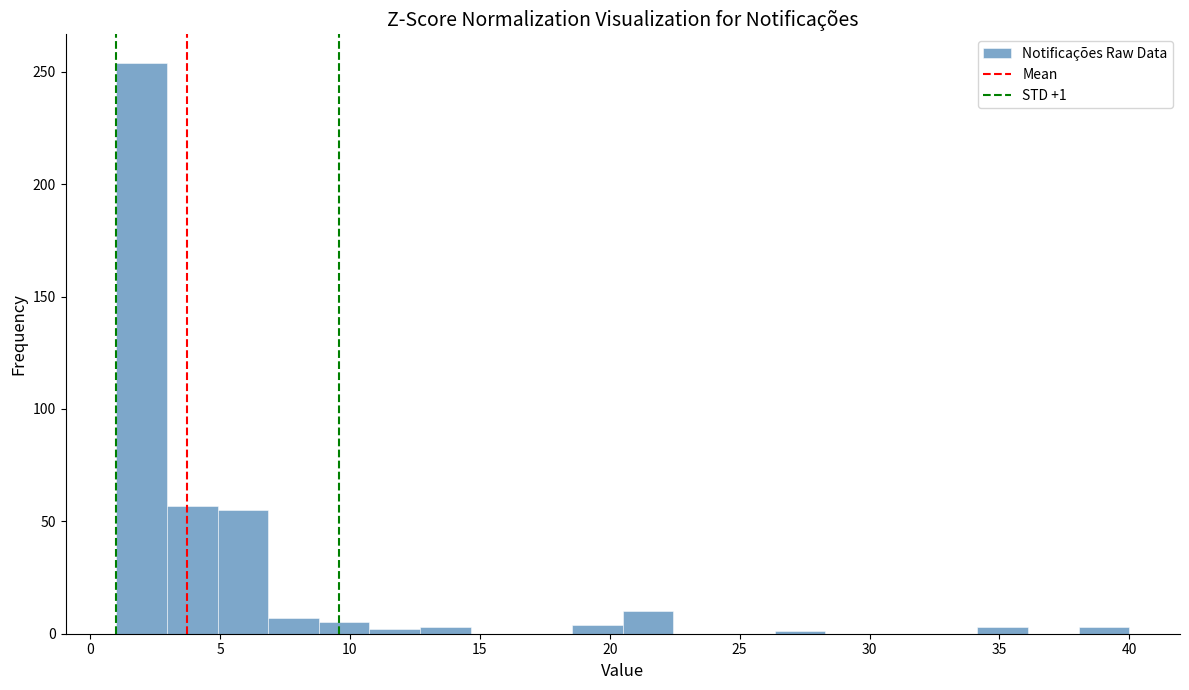

Around what value on the x-axis is the tallest bar? Give the approximate position of its centre, as read against the axis.

2.0